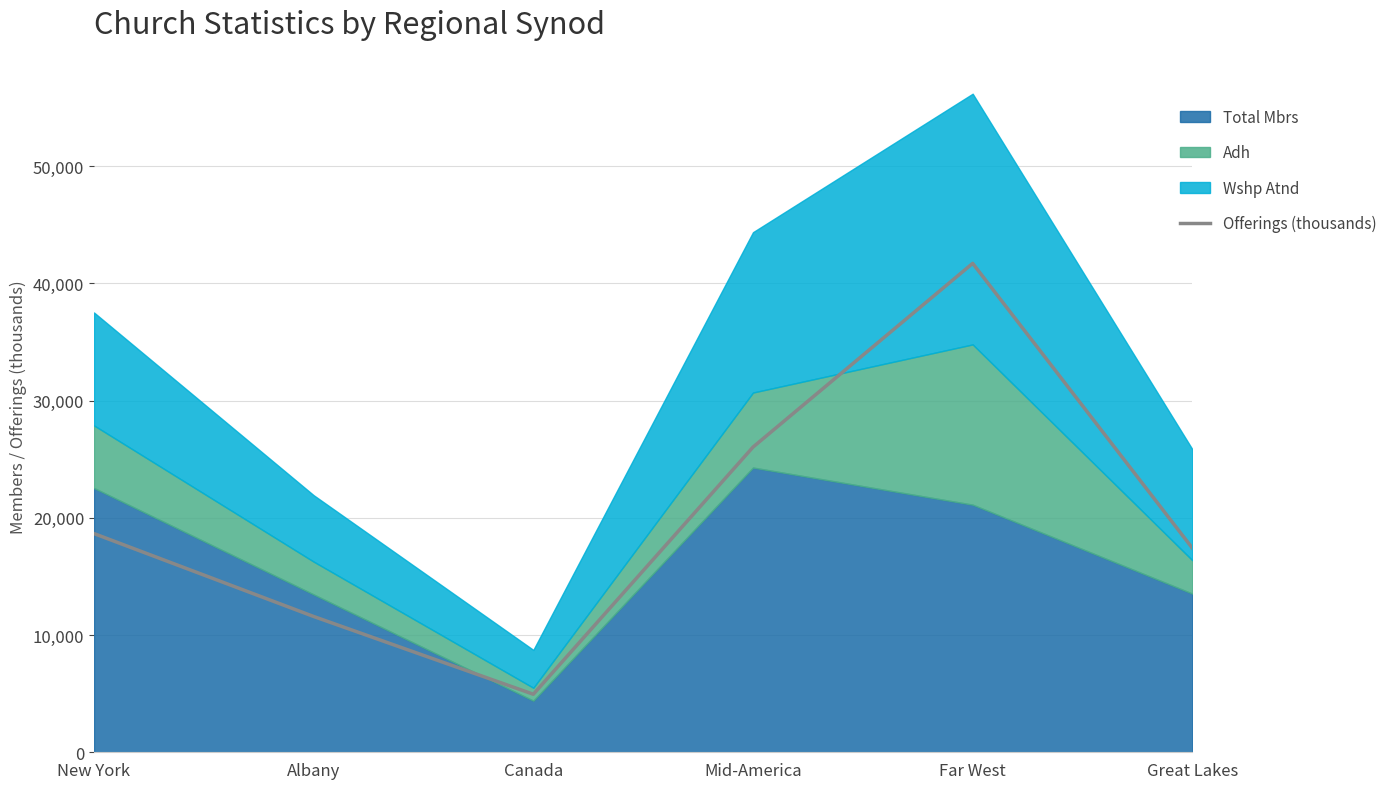

Where is the first local minimum?

Canada